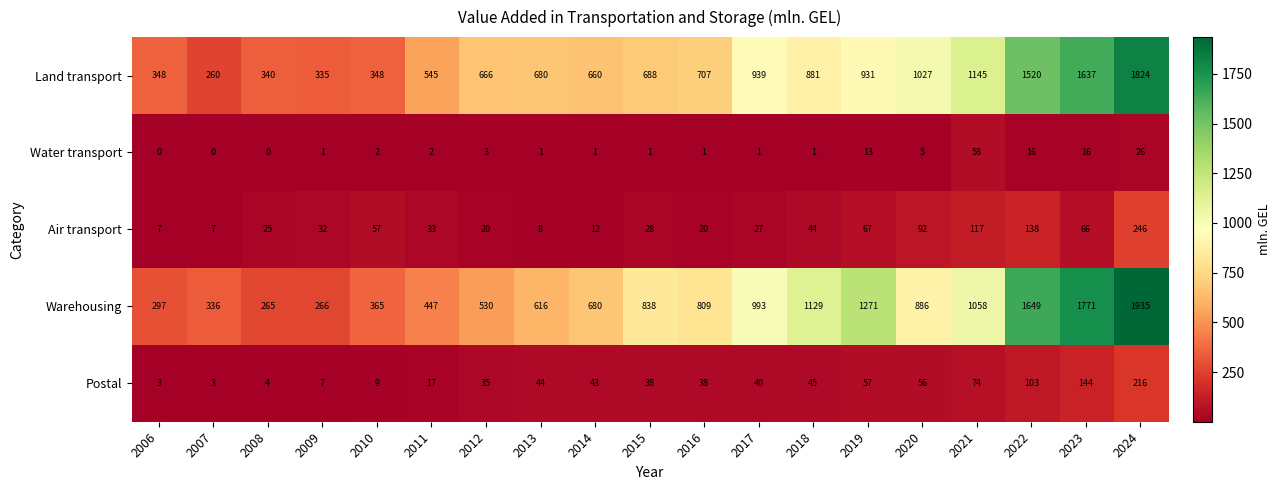

The value of Water transport at 2010 is 2. True or false?

True